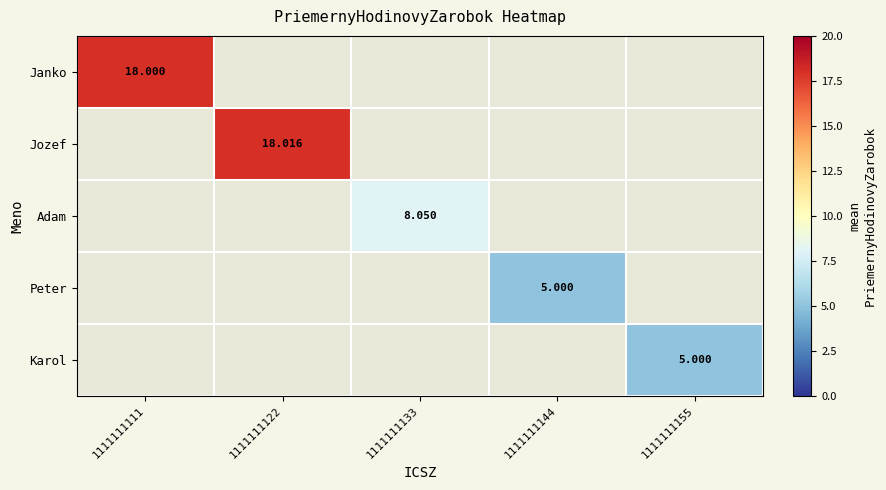

At how many categories does at least one series exceed 17?

2